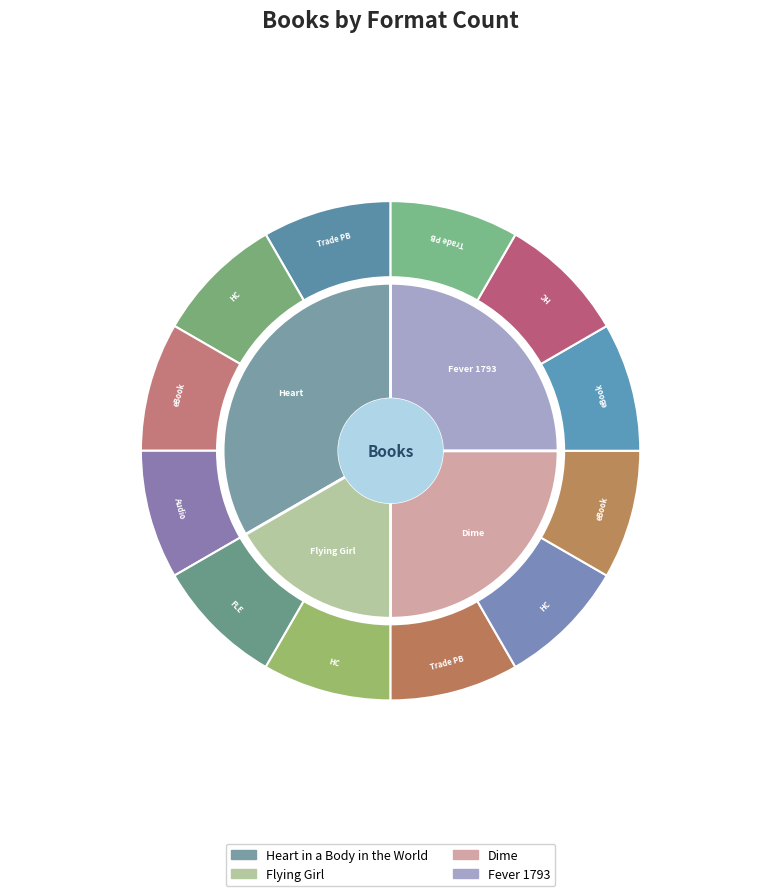

Rank the categories by value from highest to lowest.

Heart in a Body in the World, Dime, Fever 1793, Flying Girl